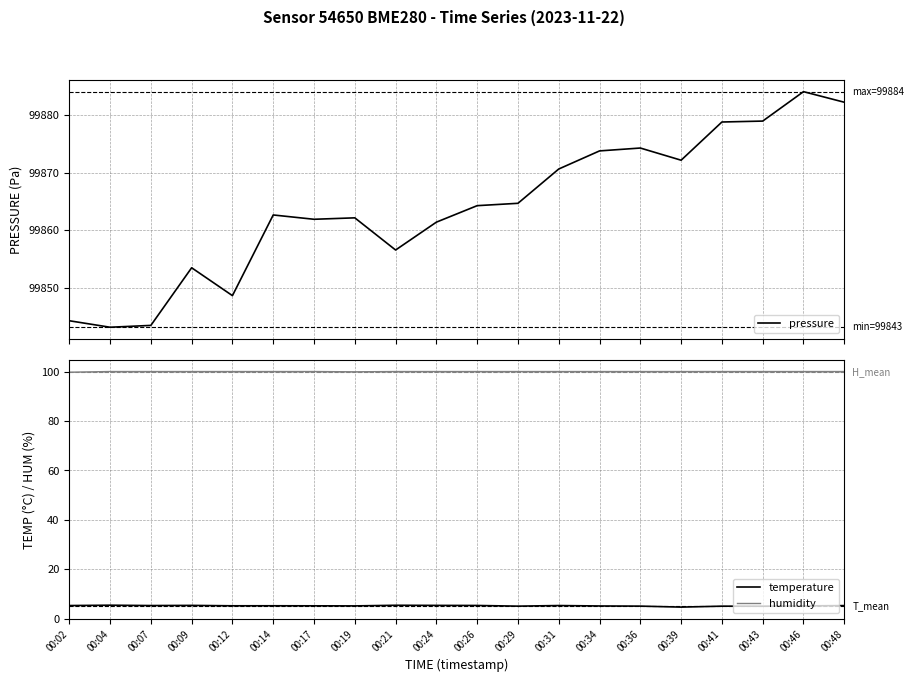

How many categories are shown in the chart?

20